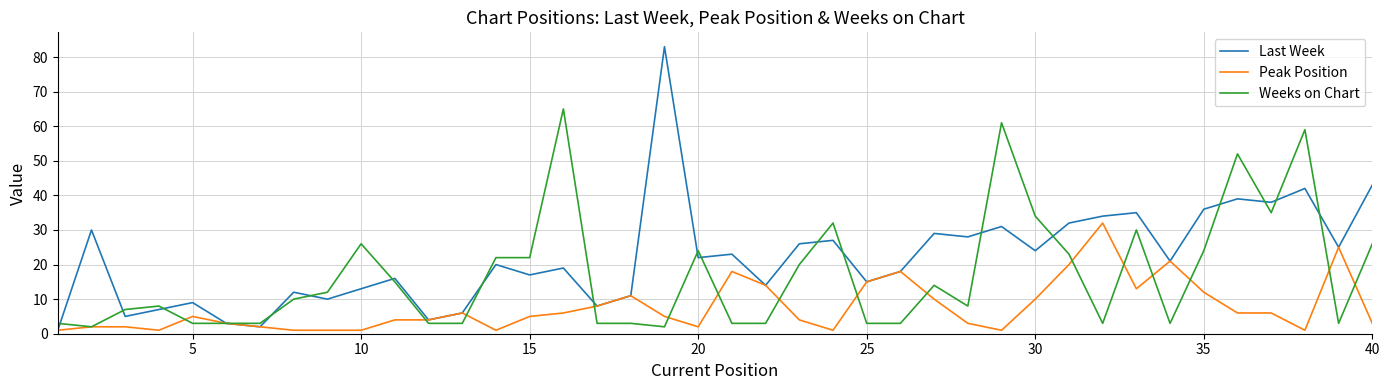

Rank the series by their average value, from lowest to highest.

Peak Position, Weeks on Chart, Last Week